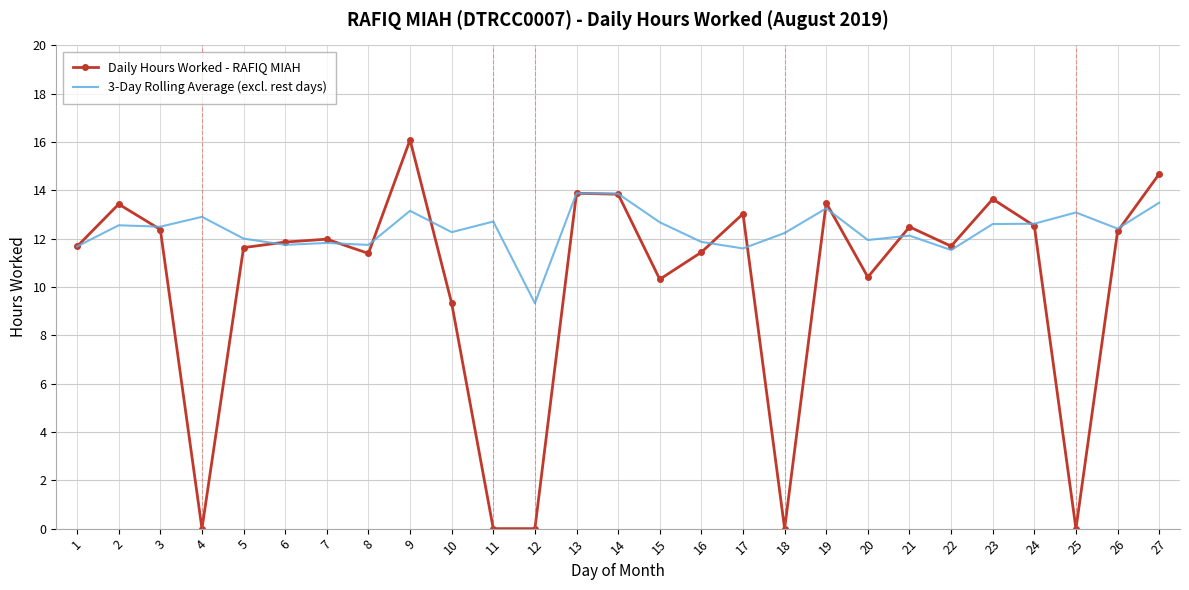

What is the spread (max minus min) of values at 27?

1.2